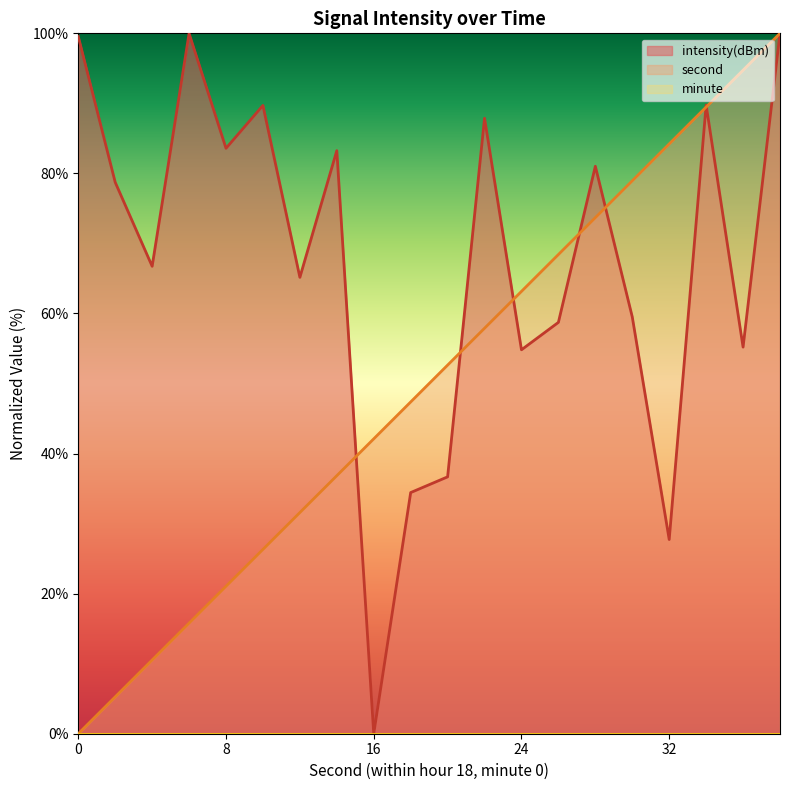

Rank the categories by intensity value from highest to lowest.

38, 6, 0, 34, 10, 22, 8, 14, 28, 2, 4, 12, 30, 26, 36, 24, 20, 18, 32, 16